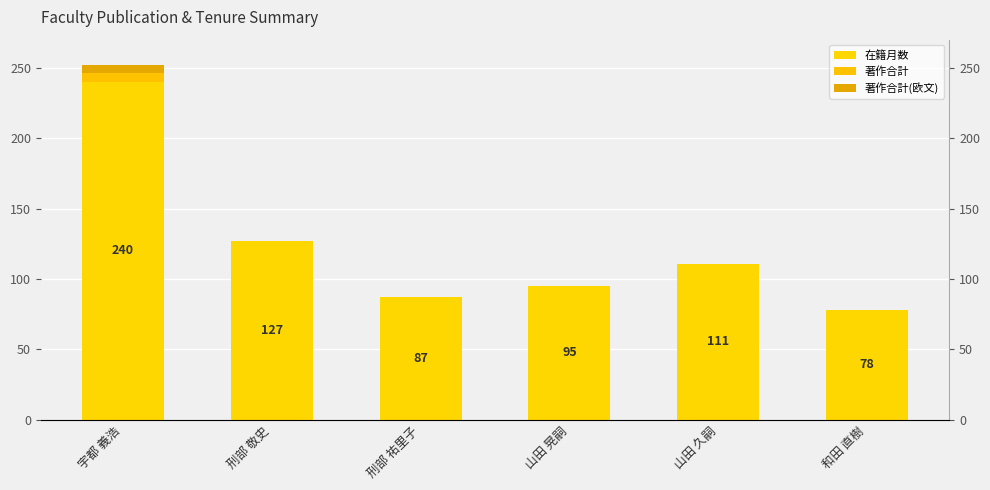

At which label does 在籍月数 first exceed 111?

宇都 義浩